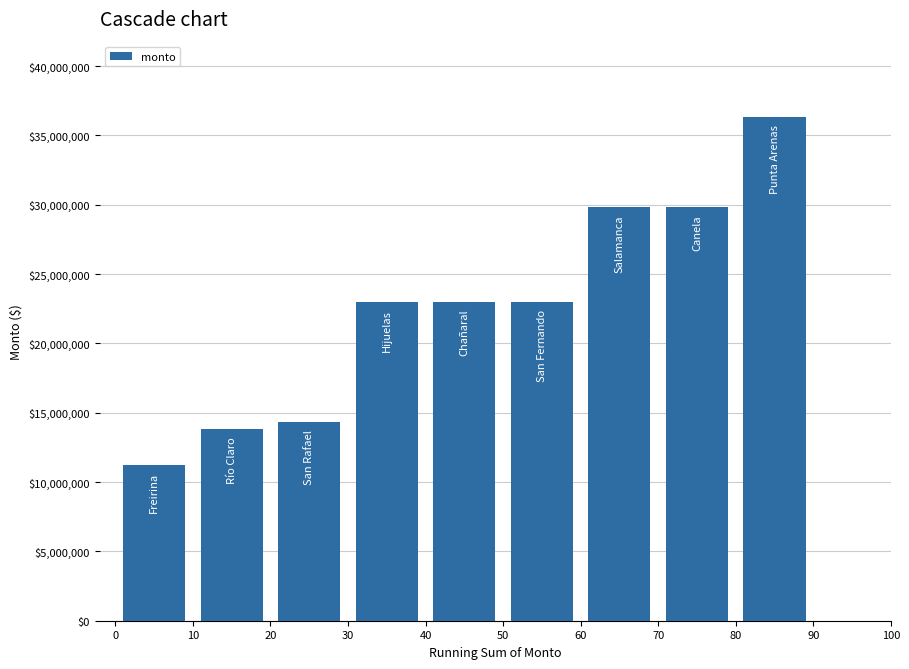

Does the chart contain any negative values?

No